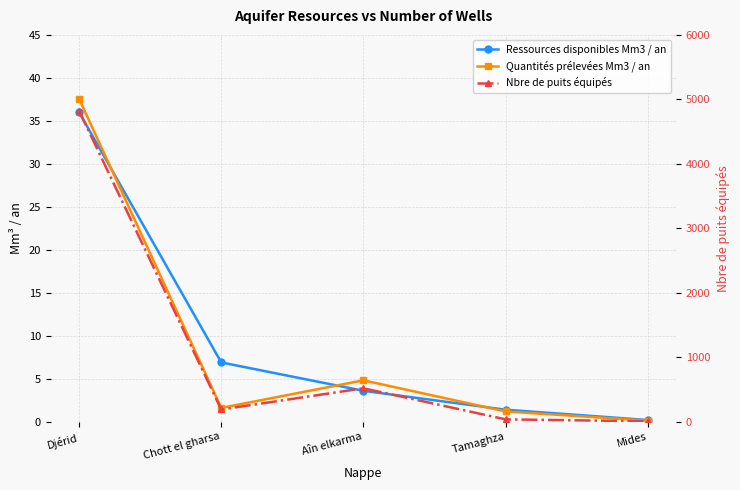

At which category does Quantités prélevées Mm3 / an reach its first local valley?

Chott el gharsa